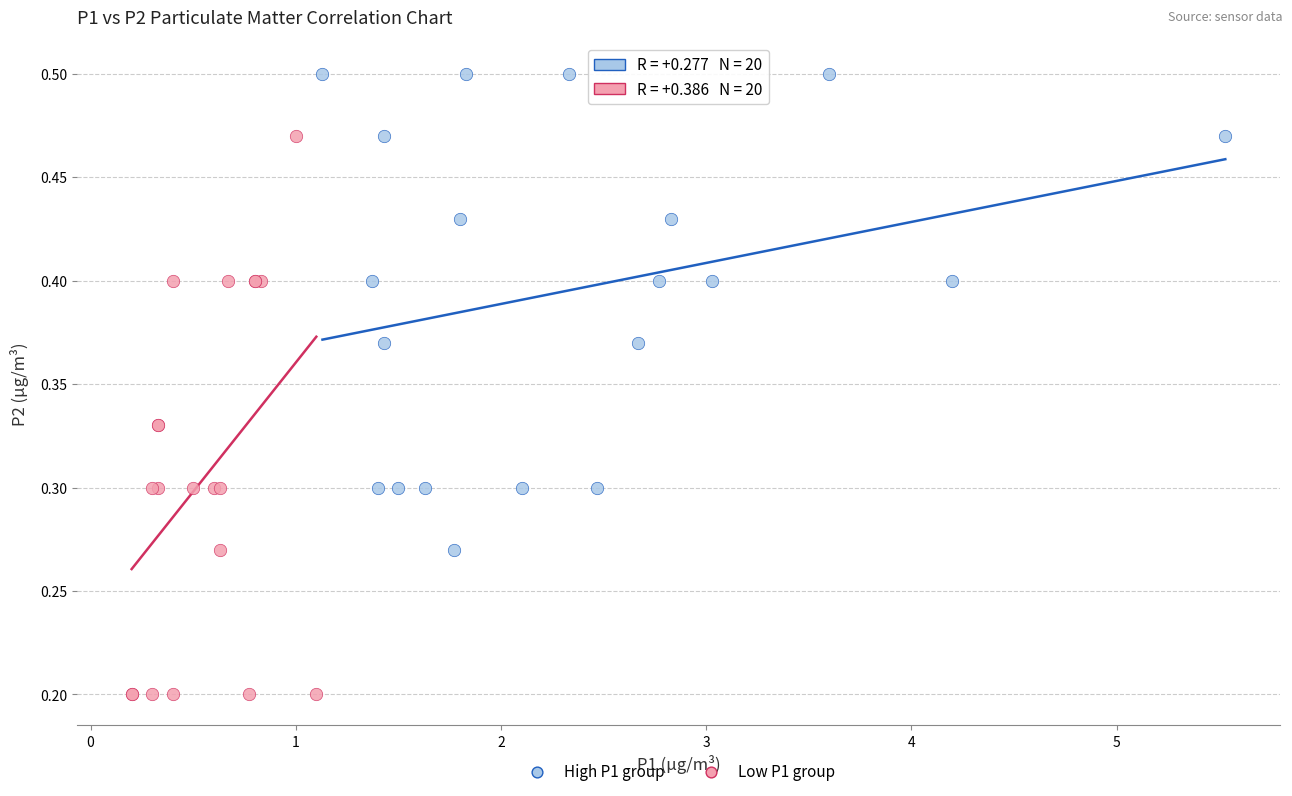

Which series reaches the minimum Y coordinate?

Low P1 group